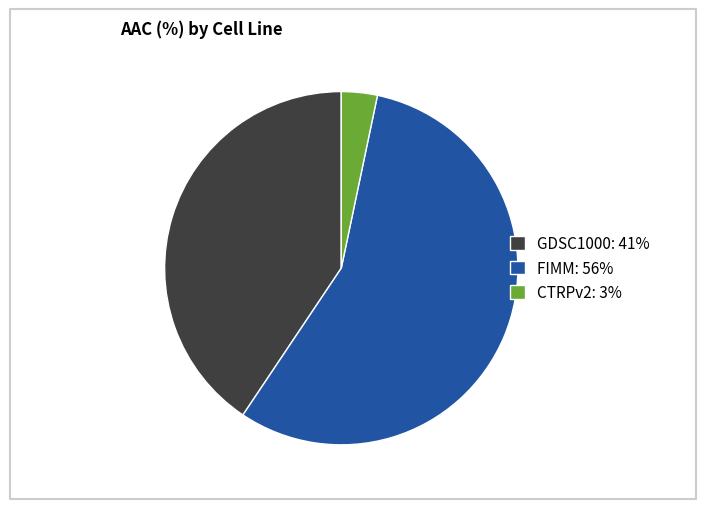

Which slice is the smallest?

CTRPv2